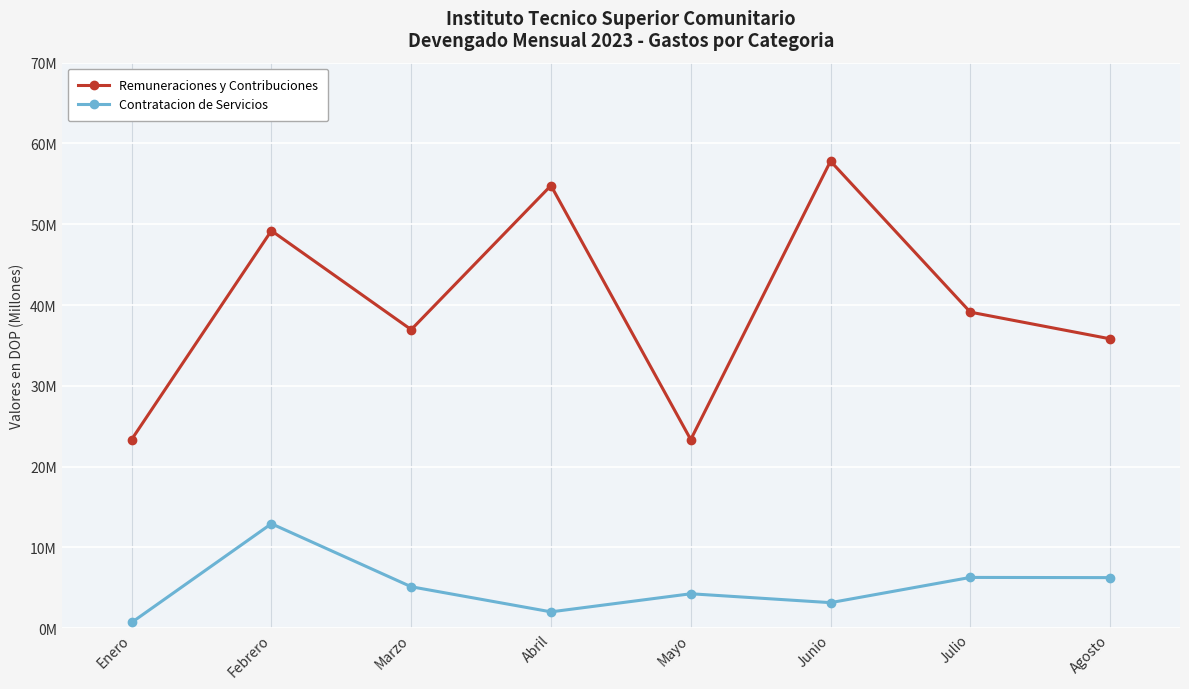

Rank the series by their maximum value, from lowest to highest.

Contratacion de Servicios, Remuneraciones y Contribuciones